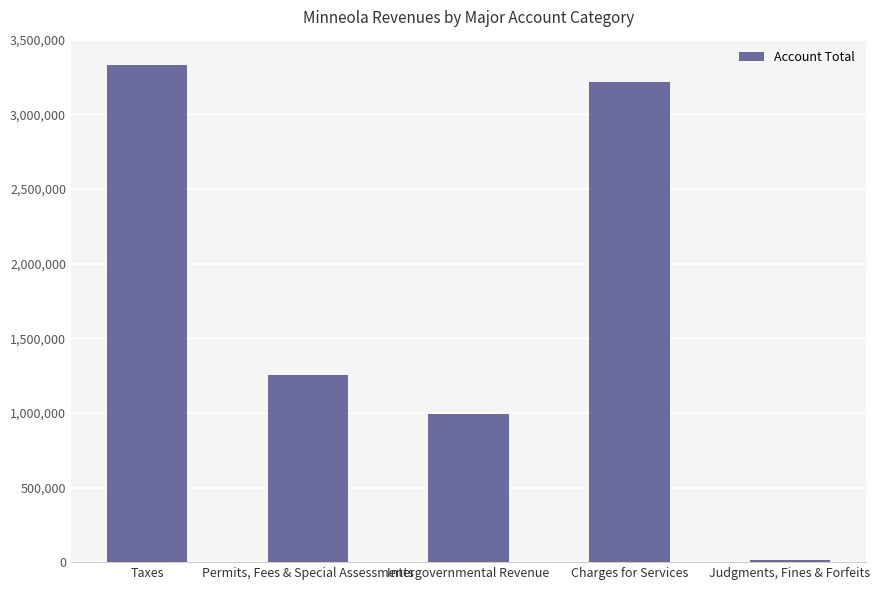

List the labels in order of value, smallest first.

Judgments, Fines & Forfeits, Intergovernmental Revenue, Permits, Fees & Special Assessments, Charges for Services, Taxes